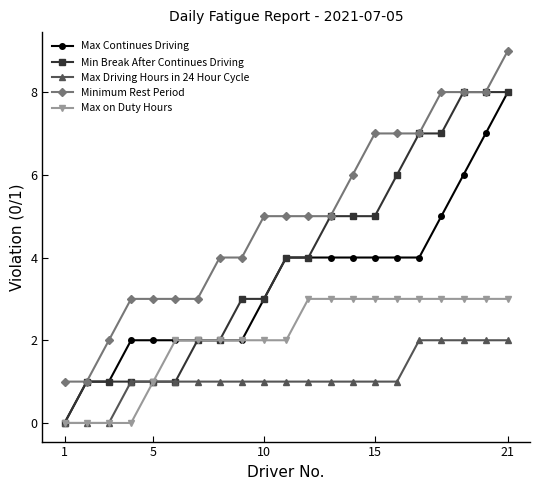

How many values in Max Continues Driving are above zero?

20